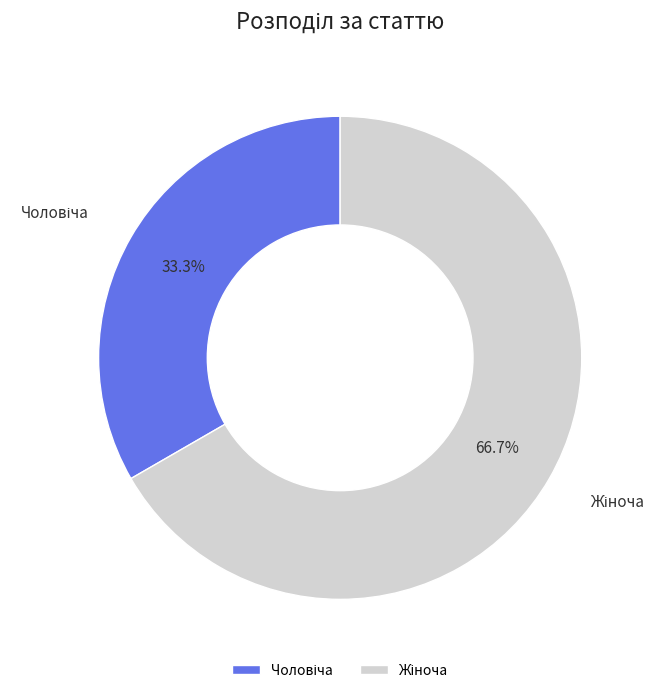

Is there a majority slice in this chart?

Yes